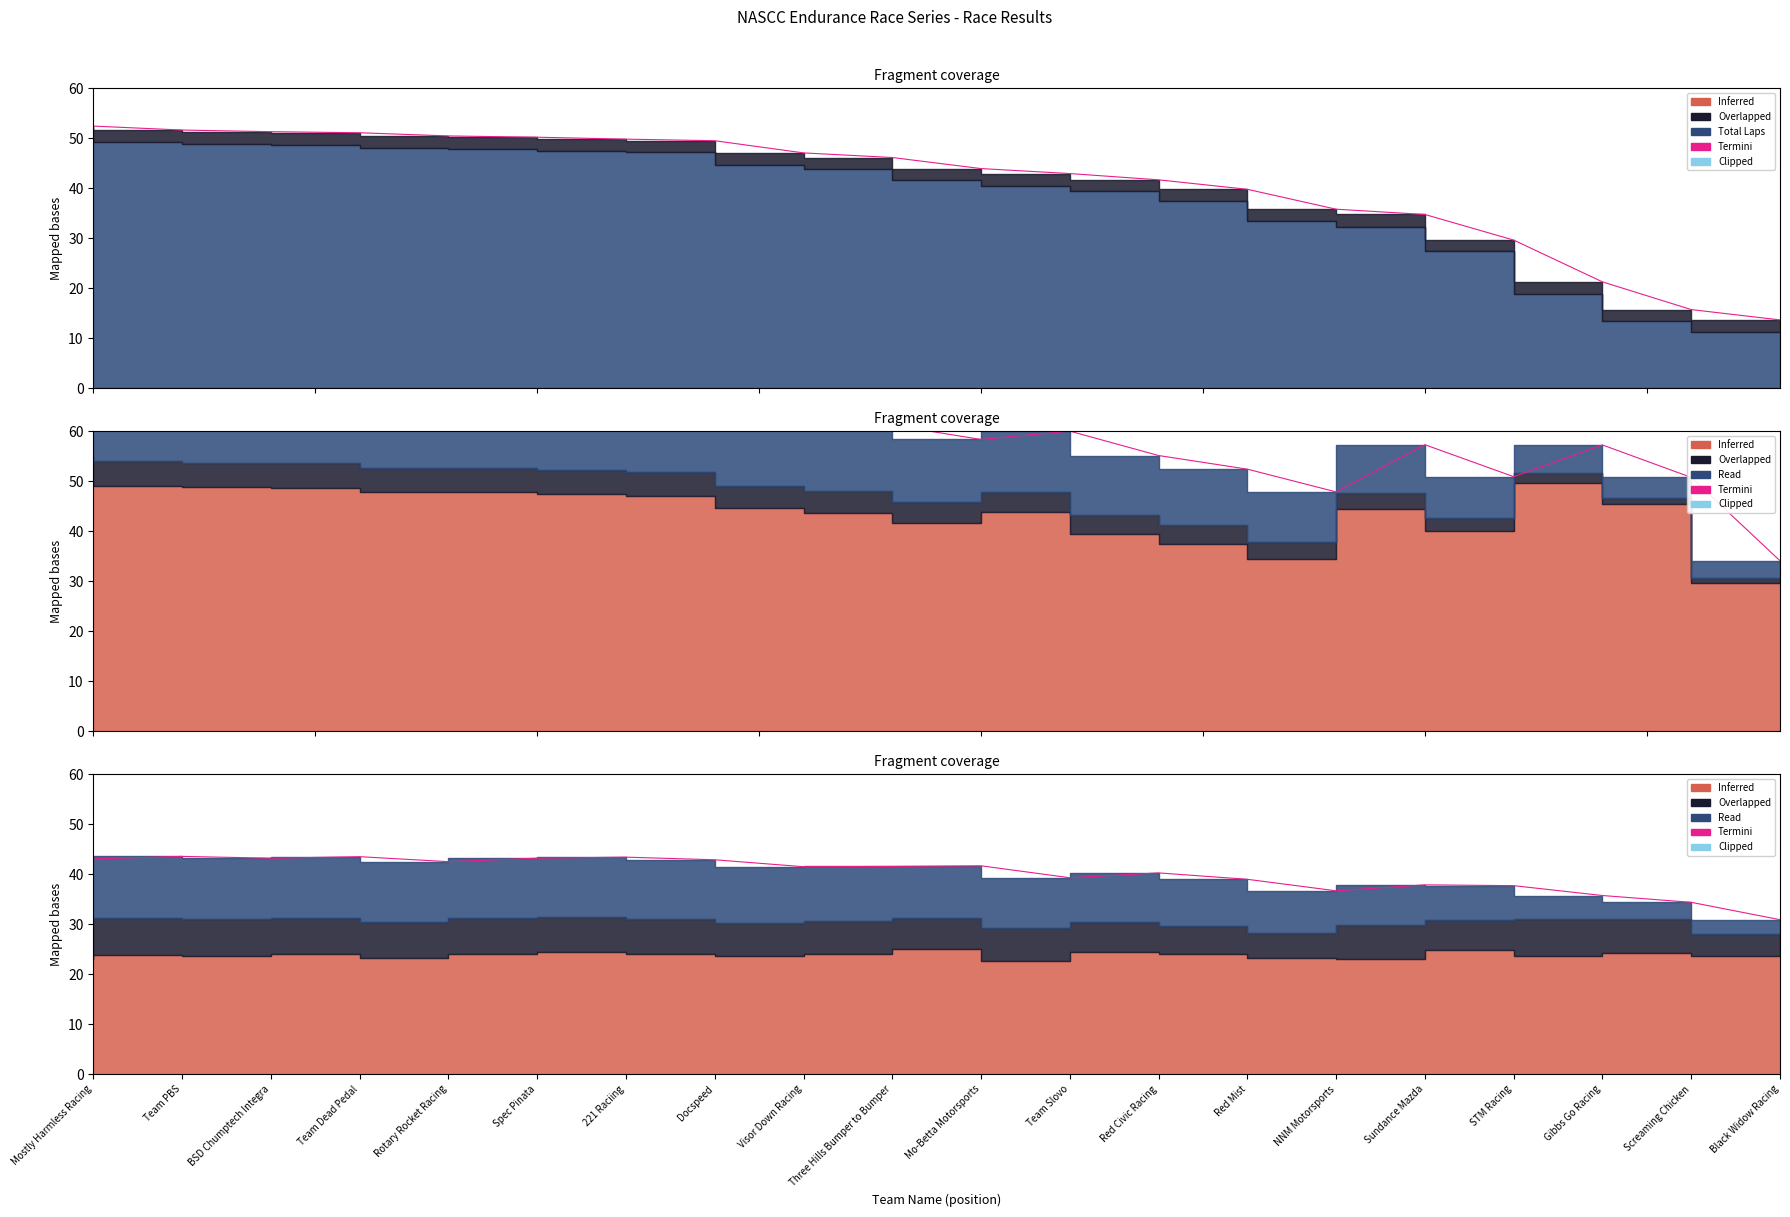

How many points are higher than both their immediate neighbors (excluding endpoints)?

6